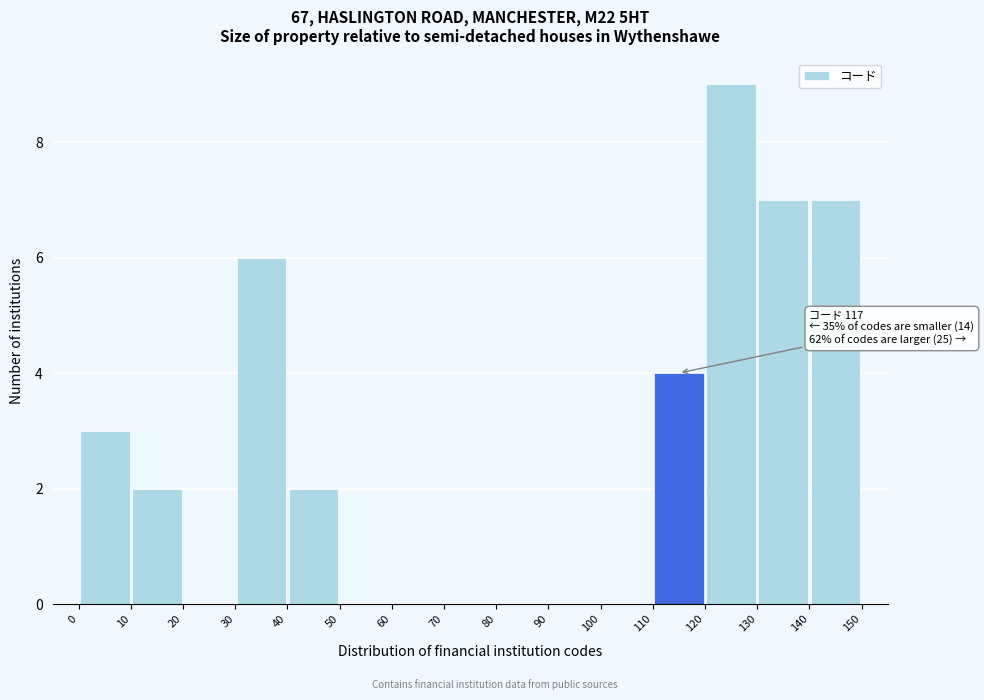

Which range on the x-axis has the tallest bar?

120 to 130